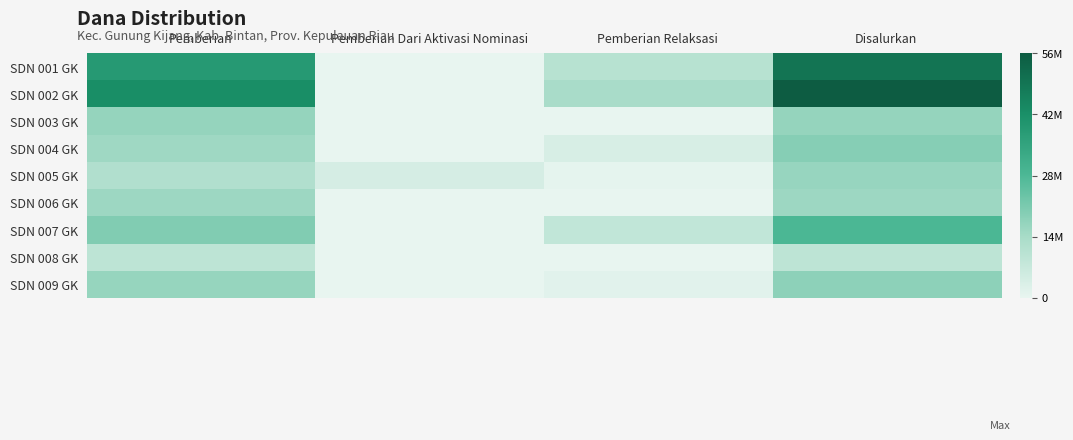

Count the number of data series in this chart.

9